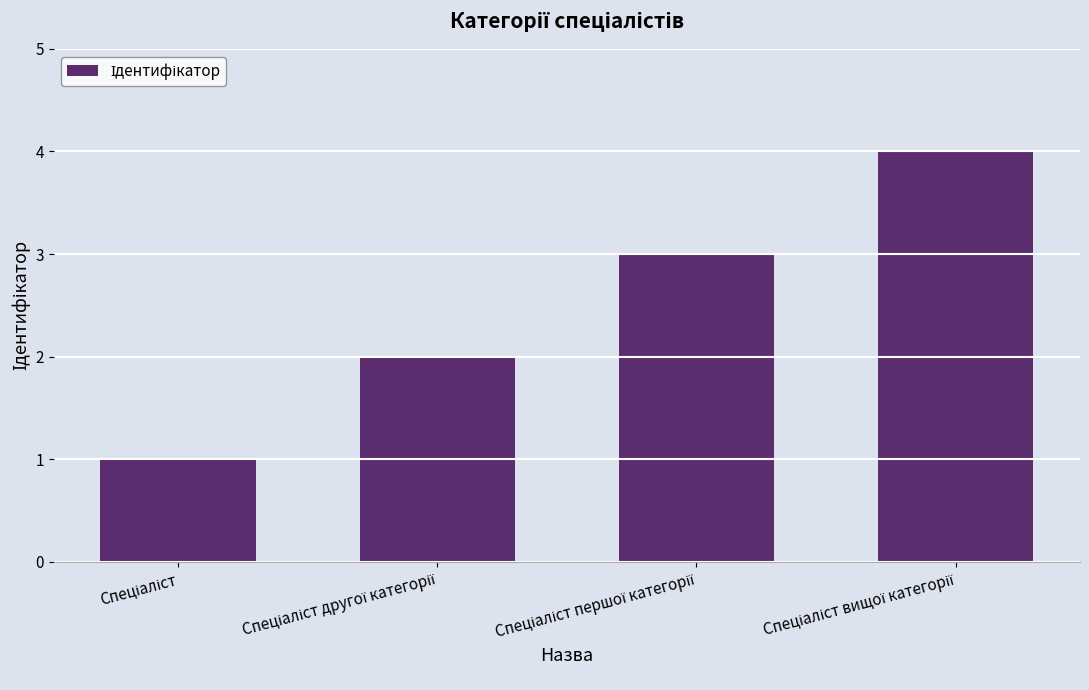

Count the number of categories in the chart.

4